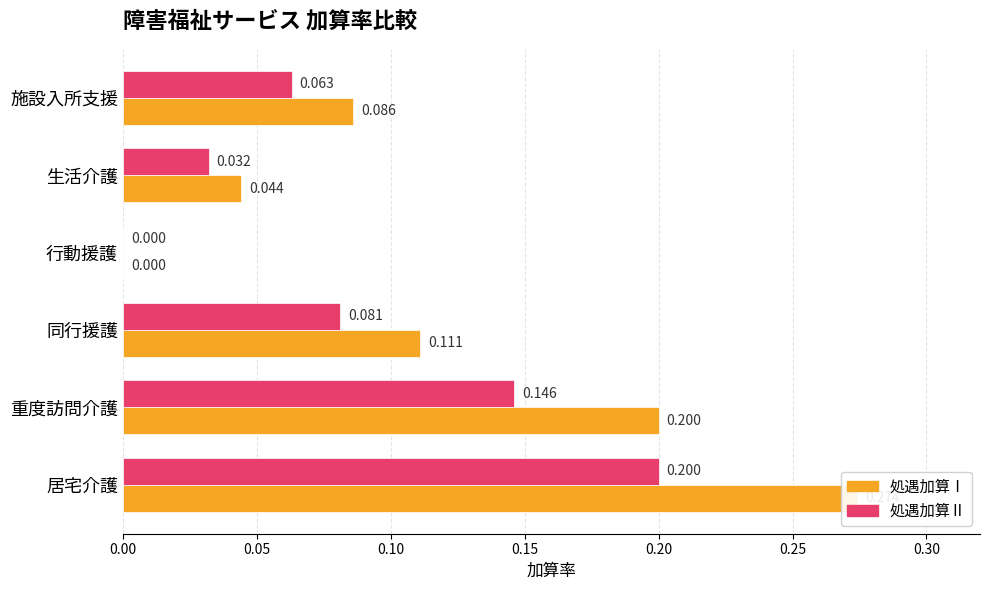

The value of 処遇加算Ⅰ at 居宅介護 is 0.3. True or false?

True